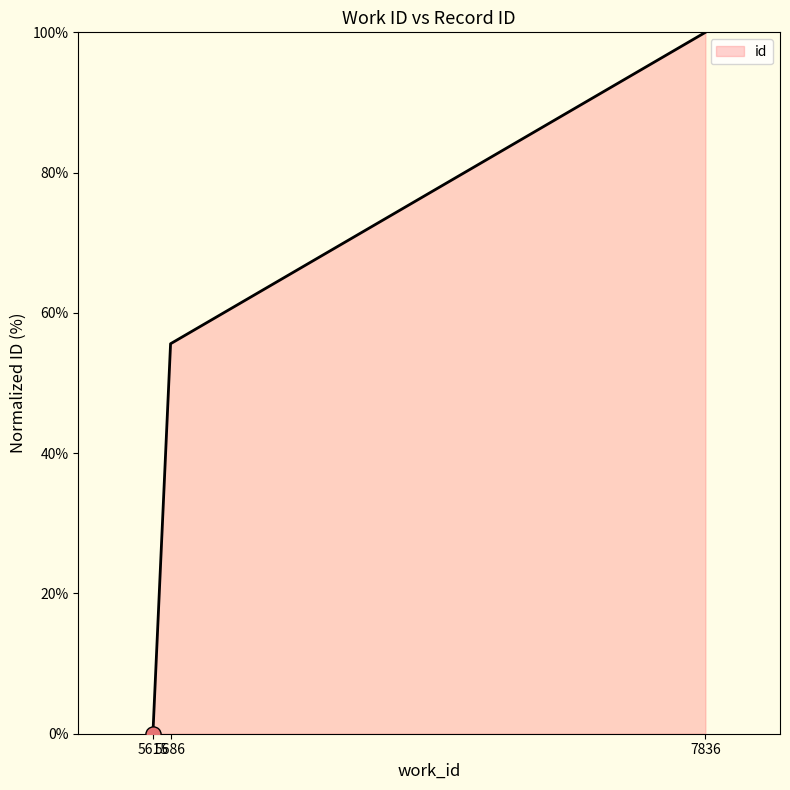

Approximately how many times larger is the value at 5686 compared to 7836?

0.6